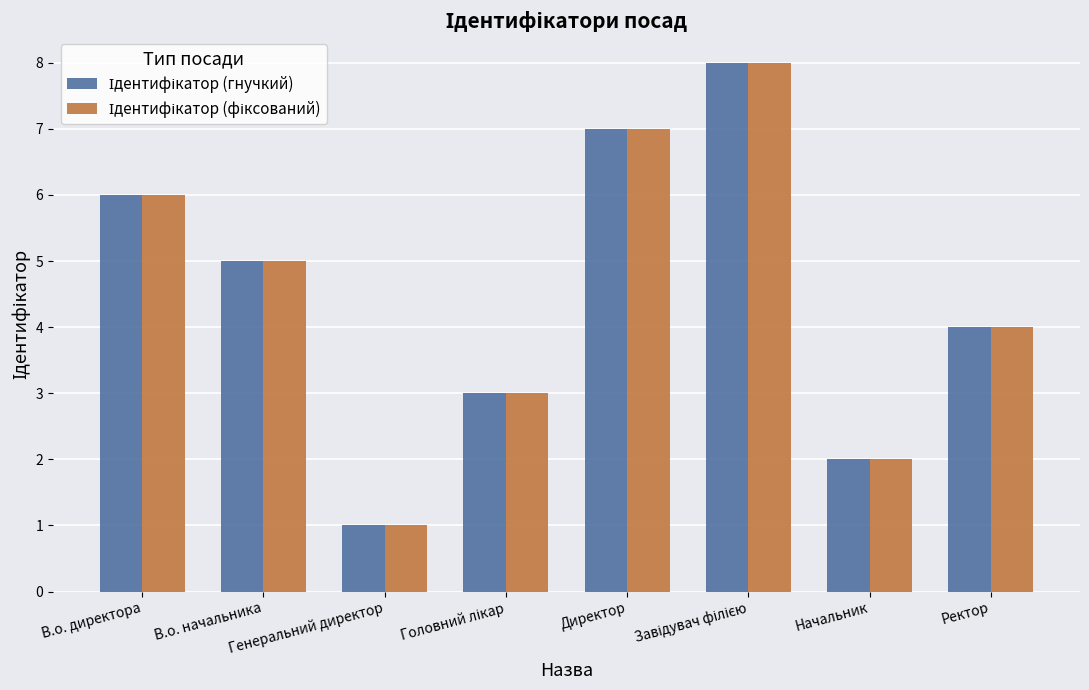

How many bars are there in total?

16